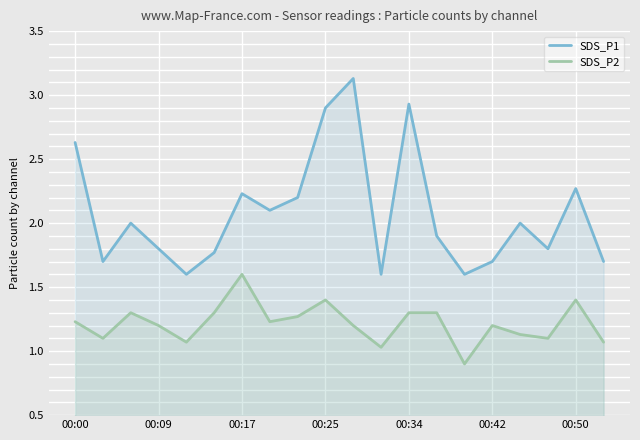

What is the value of the SDS_P1 point at the 18th from the left?

1.8